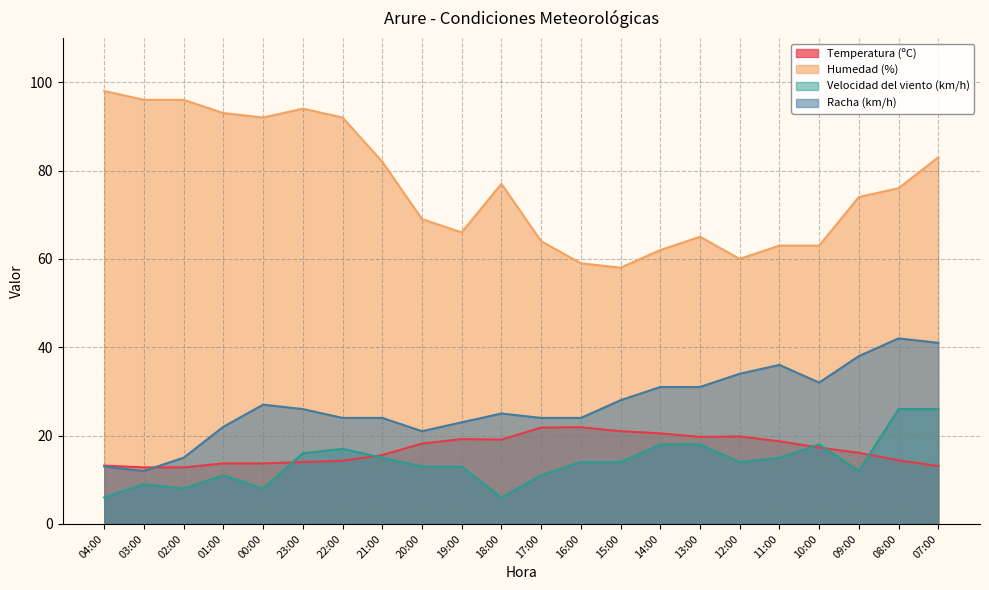

Reading right to left, what are all the values shown in this chart?

Temperatura (ºC): 13.1	14.4	16.1	17.3	18.7	19.8	19.7	20.5	21.0	21.9	21.8	19.1	19.2	18.2	15.6	14.3	14.0	13.7	13.7	12.8	12.8	13.2
Humedad (%): 83.0	76.0	74.0	63.0	63.0	60.0	65.0	62.0	58.0	59.0	64.0	77.0	66.0	69.0	82.0	92.0	94.0	92.0	93.0	96.0	96.0	98.0
Velocidad del viento (km/h): 26.0	26.0	12.0	18.0	15.0	14.0	18.0	18.0	14.0	14.0	11.0	6.0	13.0	13.0	15.0	17.0	16.0	8.0	11.0	8.0	9.0	6.0
Racha (km/h): 41.0	42.0	38.0	32.0	36.0	34.0	31.0	31.0	28.0	24.0	24.0	25.0	23.0	21.0	24.0	24.0	26.0	27.0	22.0	15.0	12.0	13.0